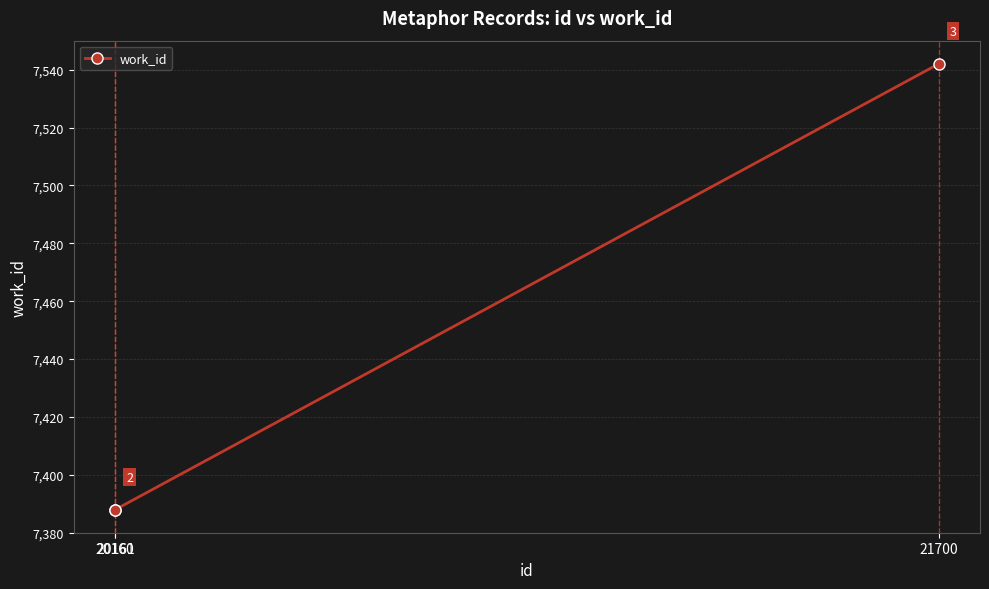

The value at 20160 is 7388. True or false?

True